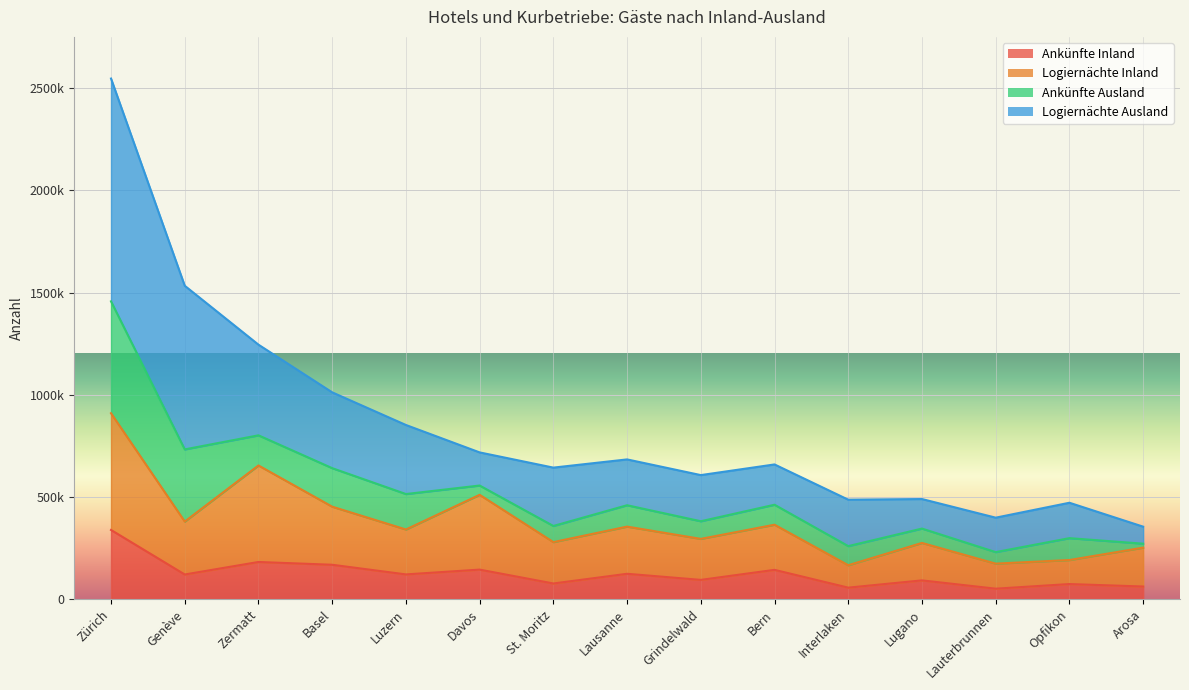

Is it true that Ankünfte Inland equals 168488 at Basel?

True